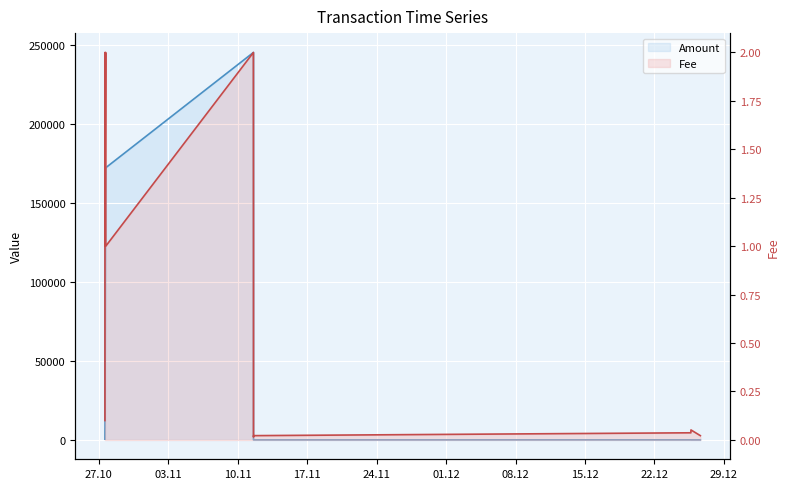

Reading left to right, what are all the values shown in this chart?

Amount: 455.0	7126.6	7580.6	172109.0	172108.0	244998.0	244997.0	0.0	0.0	24.0	0.0	0.0
Fee: 0.1	2.0	1.0	2.0	1.0	2.0	1.0	0.0	0.0	0.0	0.1	0.0